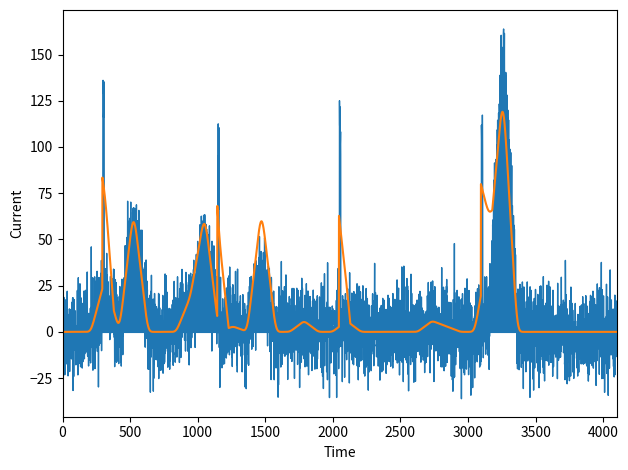

True or false: total-domains has a value of 0 at 3932.

True